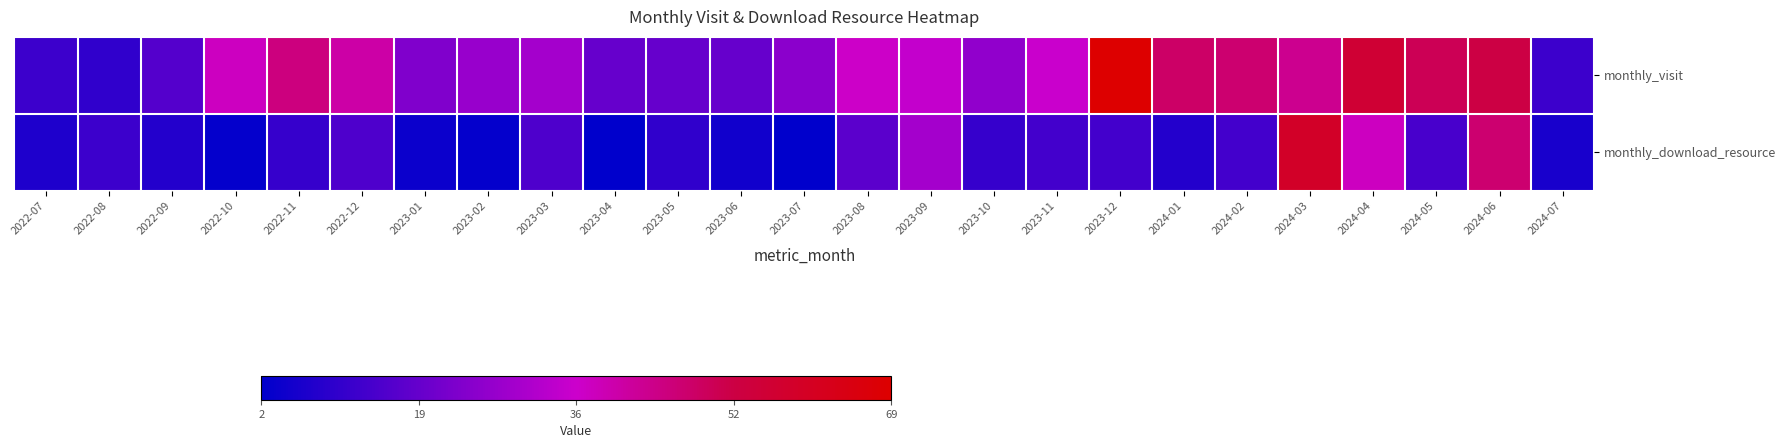

Reading left to right, transcribe all the data shown in this chart.

monthly_visit: 2022-07=12	2022-08=10	2022-09=16	2022-10=37	2022-11=45	2022-12=40	2023-01=23	2023-02=27	2023-03=29	2023-04=19	2023-05=19	2023-06=19	2023-07=25	2023-08=36	2023-09=34	2023-10=26	2023-11=35	2023-12=69	2024-01=48	2024-02=47	2024-03=43	2024-04=56	2024-05=50	2024-06=52	2024-07=12
monthly_download_resource: 2022-07=7	2022-08=12	2022-09=8	2022-10=3	2022-11=11	2022-12=15	2023-01=4	2023-02=3	2023-03=15	2023-04=2	2023-05=10	2023-06=5	2023-07=2	2023-08=17	2023-09=29	2023-10=11	2023-11=13	2023-12=13	2024-01=8	2024-02=13	2024-03=59	2024-04=37	2024-05=14	2024-06=47	2024-07=6